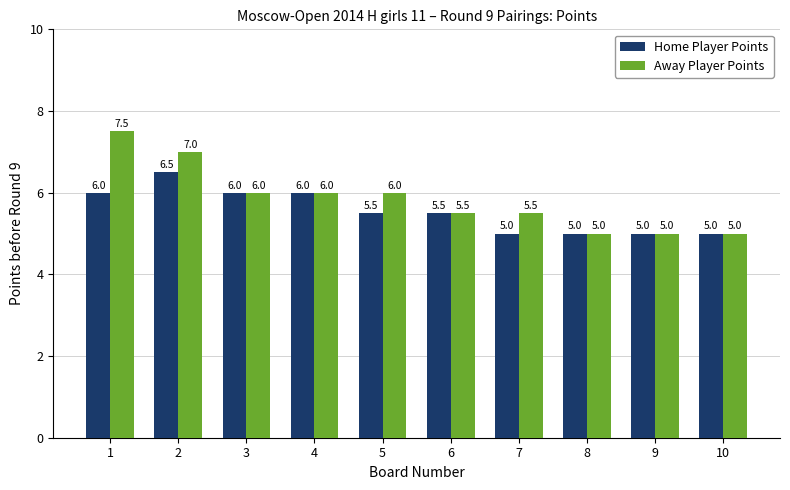

What is the spread (max minus min) of values at 1?

1.5